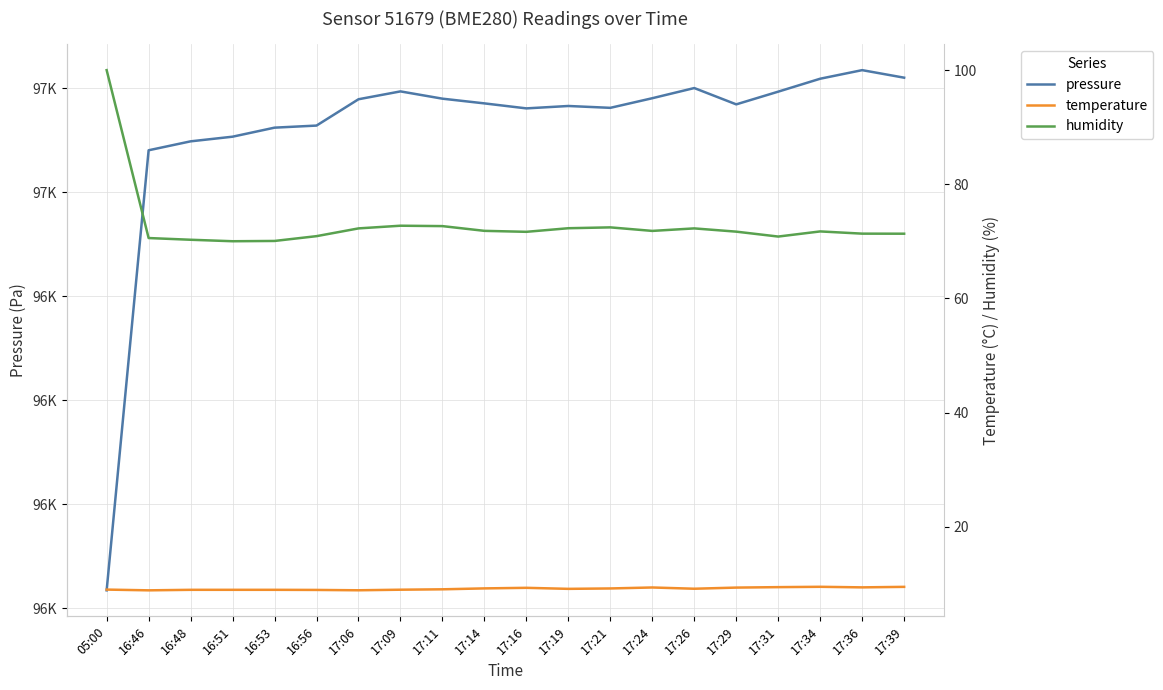

What are all the series names shown in the legend?

pressure, temperature, humidity